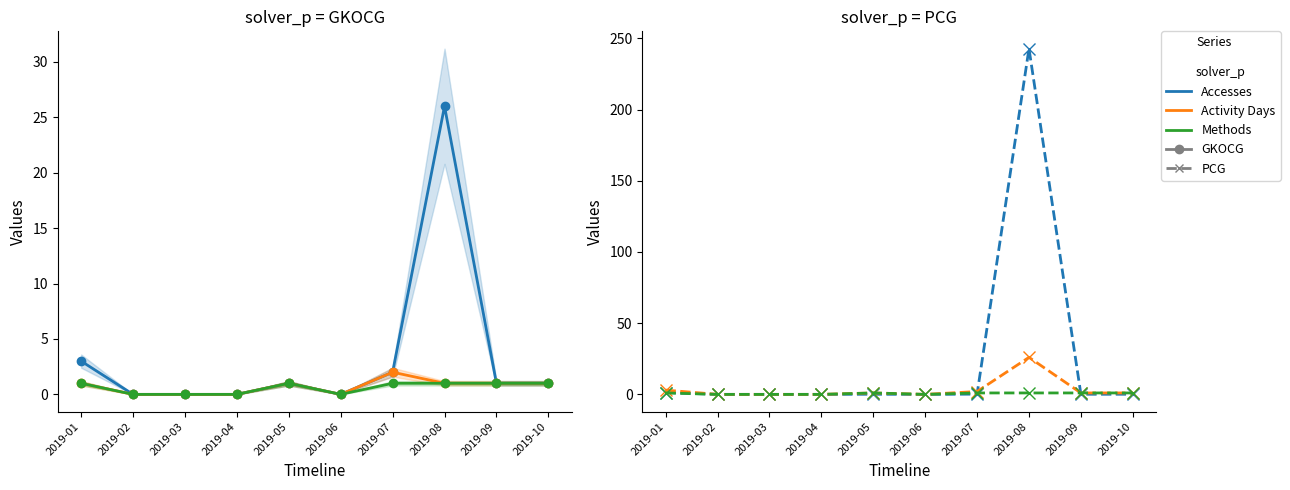

What is the sum of the Size (MB) values at 2019-07 and 2019-06?

0.2